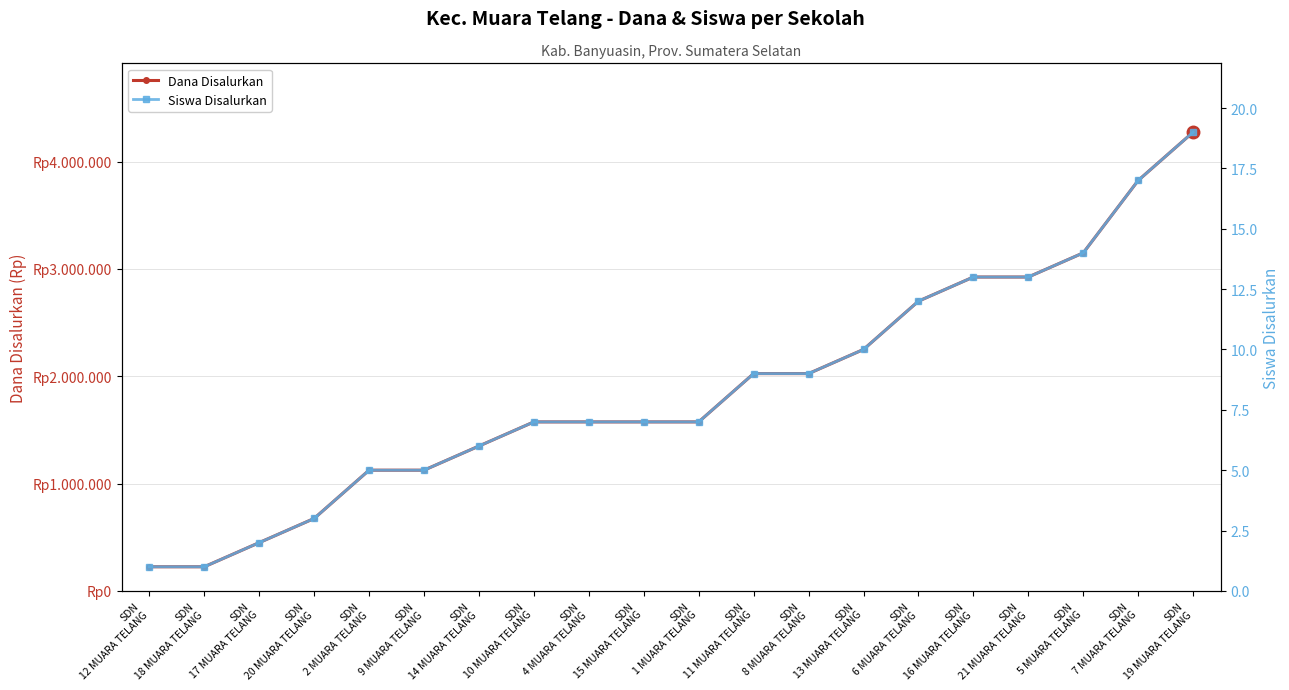

What is the minimum value for Siswa Disalurkan?

1